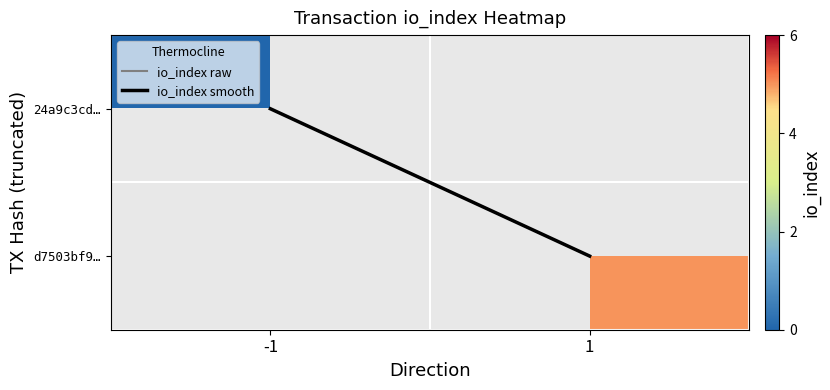

At how many categories does at least one series exceed 3?

1